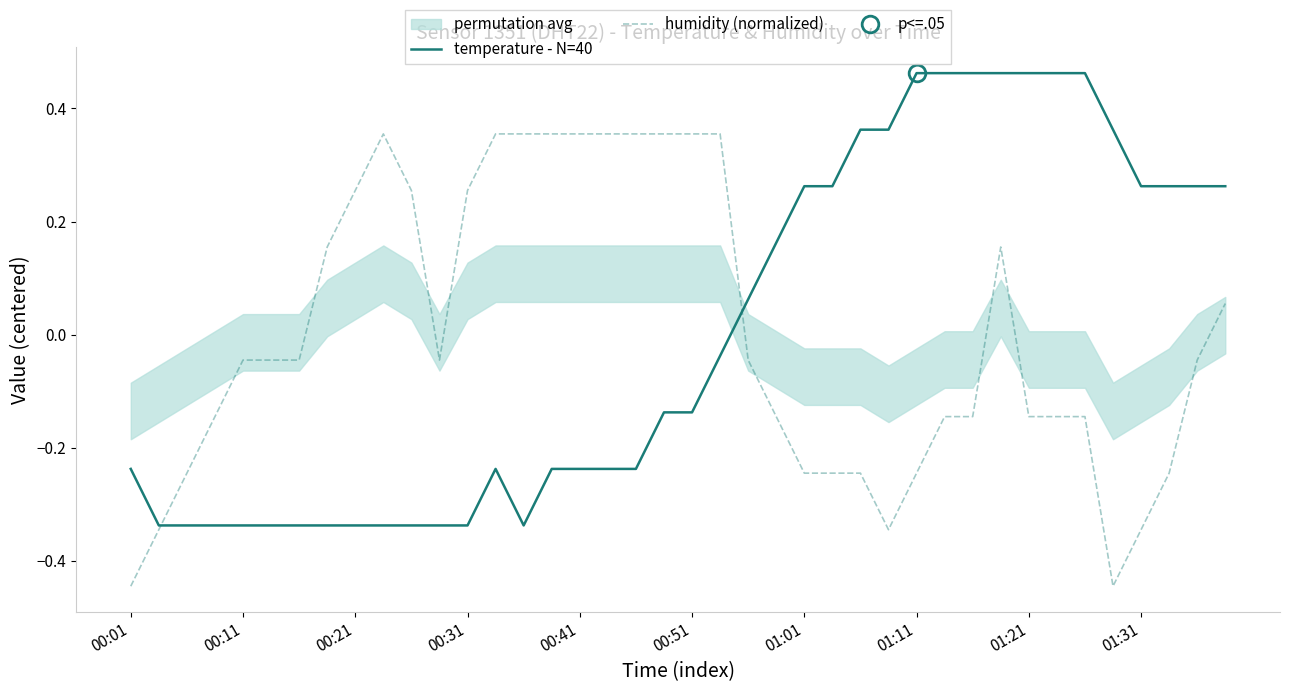

What is the spread (max minus min) of values at 00:01?

0.2